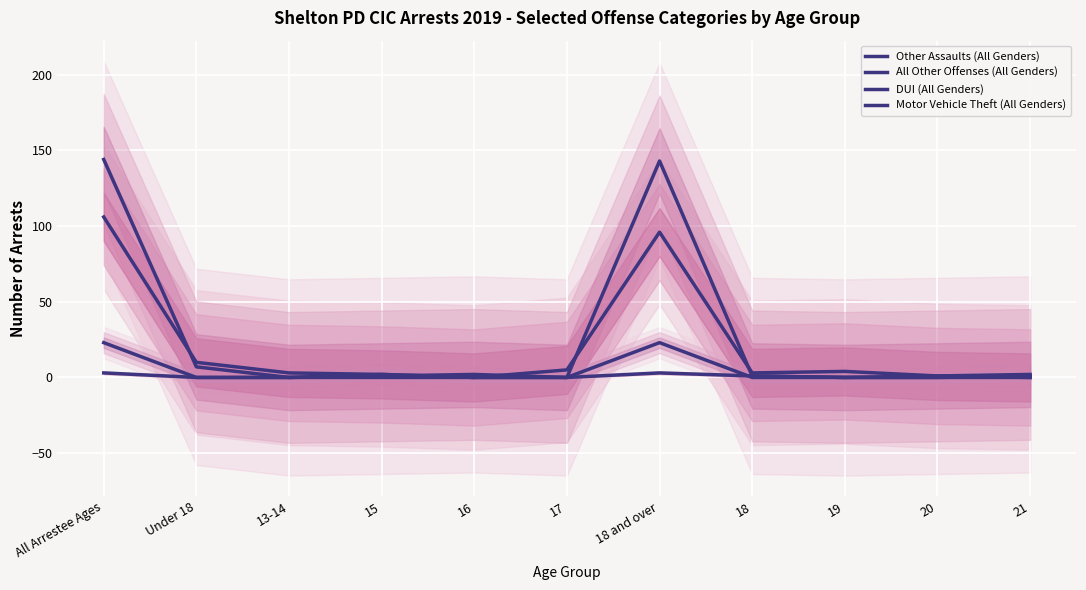

Is it true that Other Assaults (All Genders) equals 2 at 15?

True